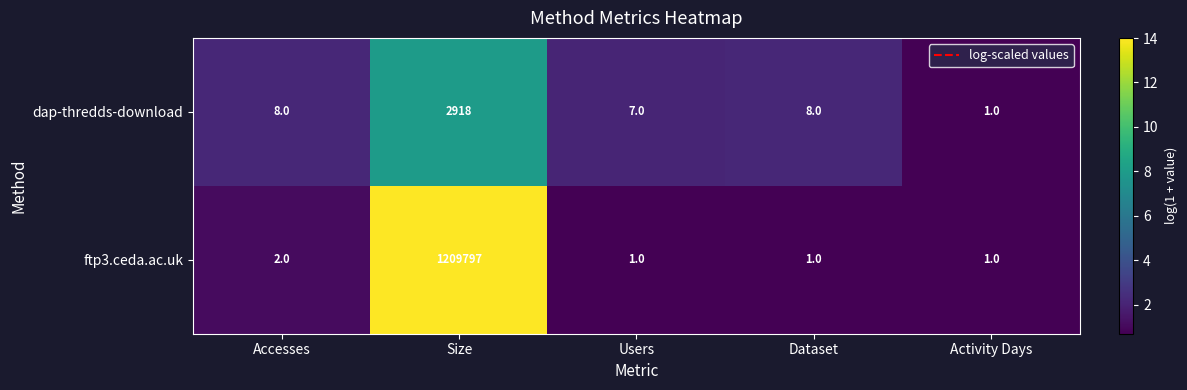

What is the total value across all series at Activity Days?

2